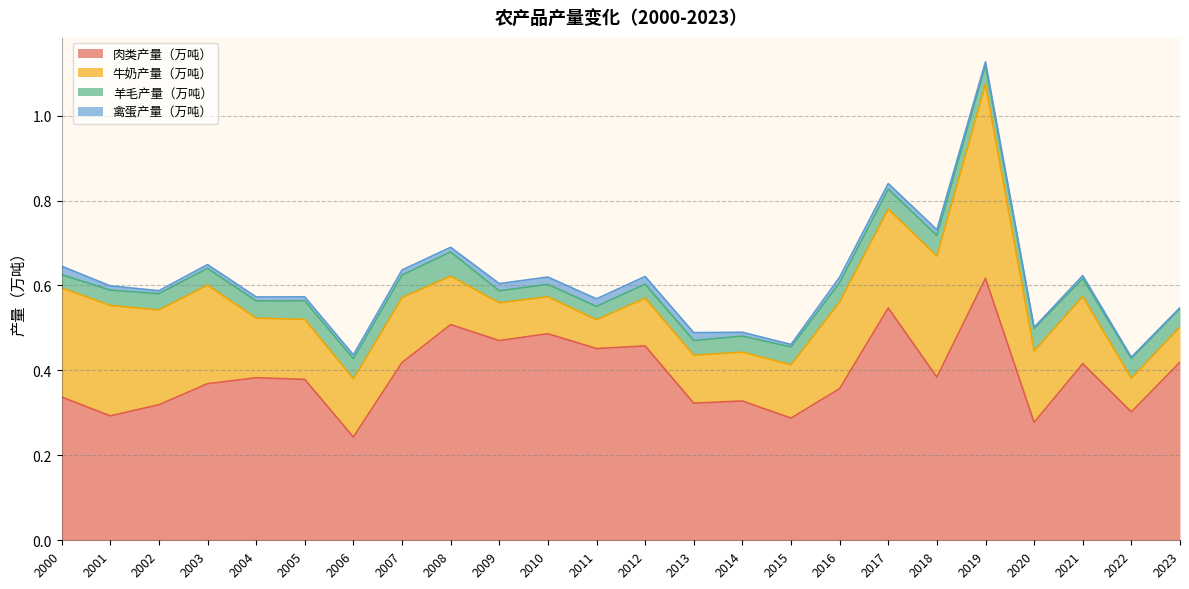

True or false: 羊毛产量（万吨） and 肉类产量（万吨） cross at least once.

False